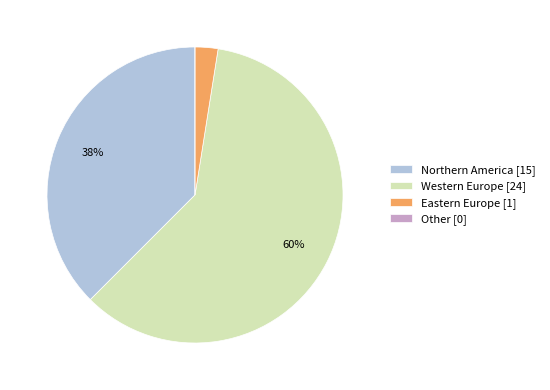

Which category has the biggest portion of the pie?

Western Europe [24]